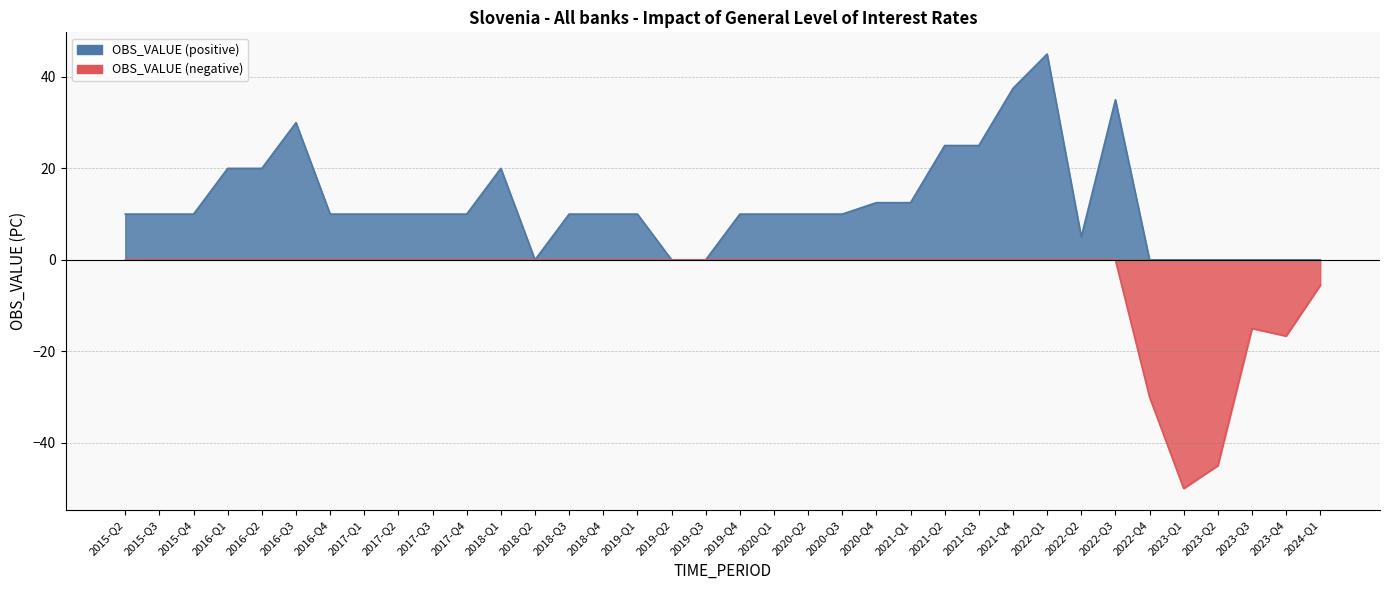

Which series has the largest total across all categories?

OBS_VALUE (positive)